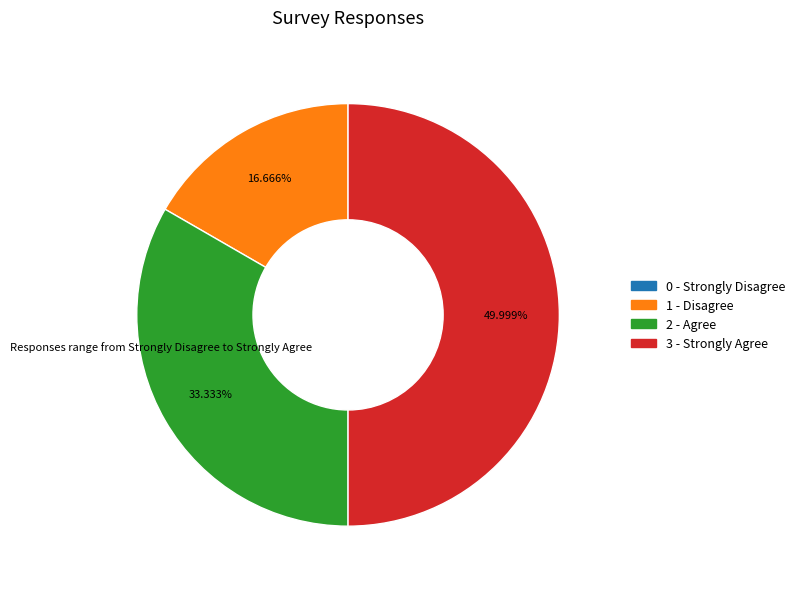

Approximately how many times larger is the value at 2 - Agree compared to 1 - Disagree?

2.0